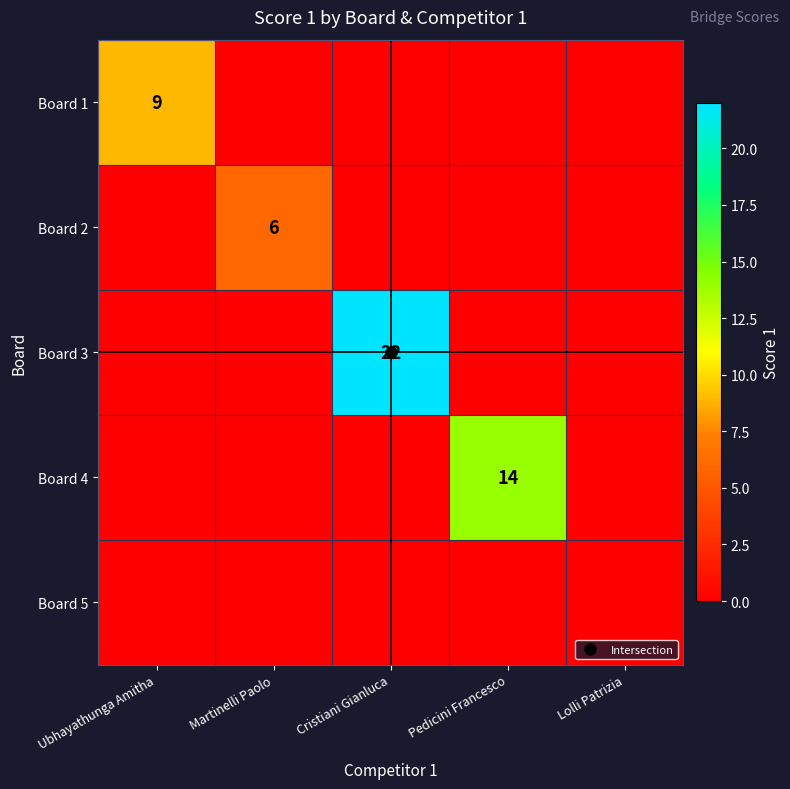

How many categories are shown in the chart?

5